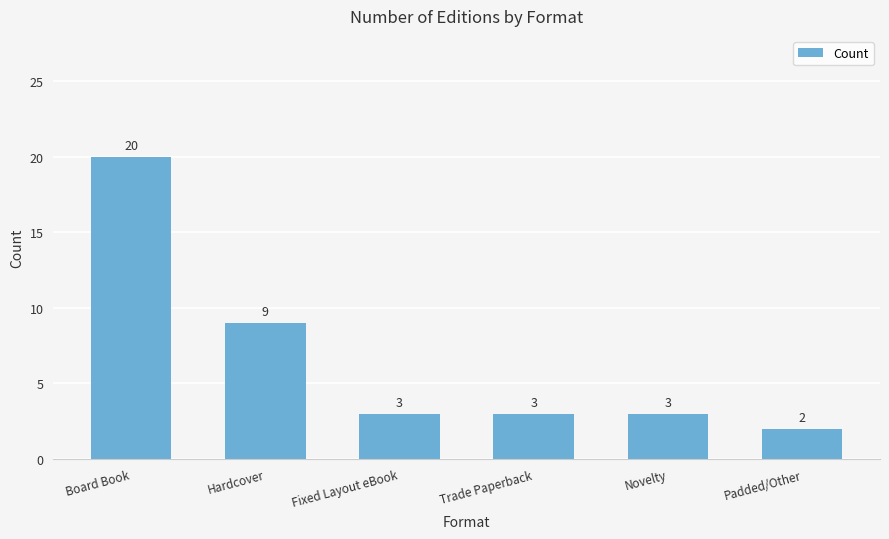

At which category does the chart reach its minimum across all series?

Padded/Other